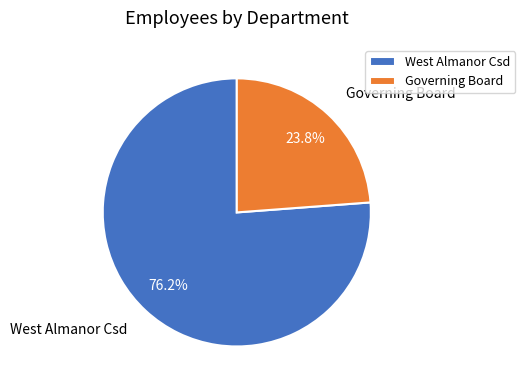

Is it true that West Almanor Csd is 76% of the pie?

True